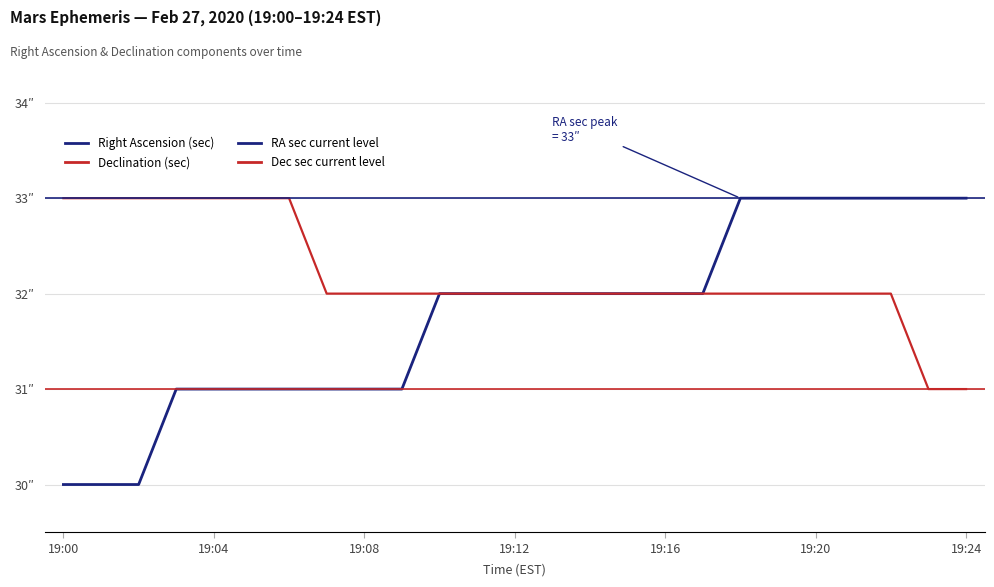

List the labels in order of Right Ascension (sec) value, largest first.

19:18, 19:19, 19:20, 19:21, 19:22, 19:23, 19:24, 19:10, 19:11, 19:12, 19:13, 19:14, 19:15, 19:16, 19:17, 19:03, 19:04, 19:05, 19:06, 19:07, 19:08, 19:09, 19:00, 19:01, 19:02